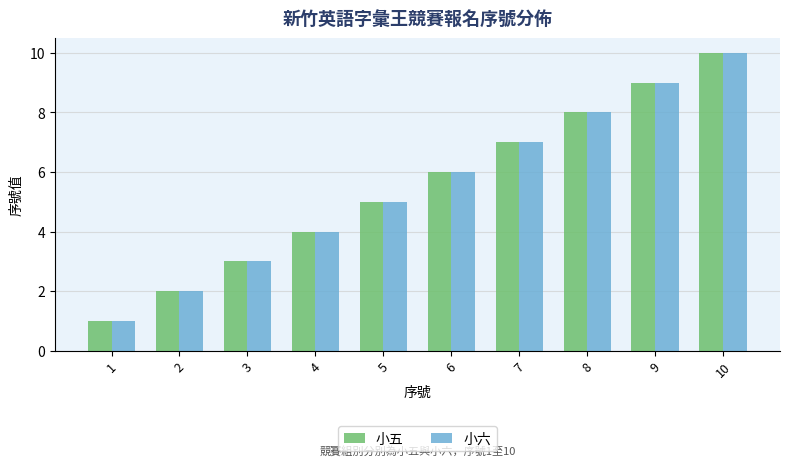

Reading left to right, what are all the values shown in this chart?

小五: 1	2	3	4	5	6	7	8	9	10
小六: 1	2	3	4	5	6	7	8	9	10